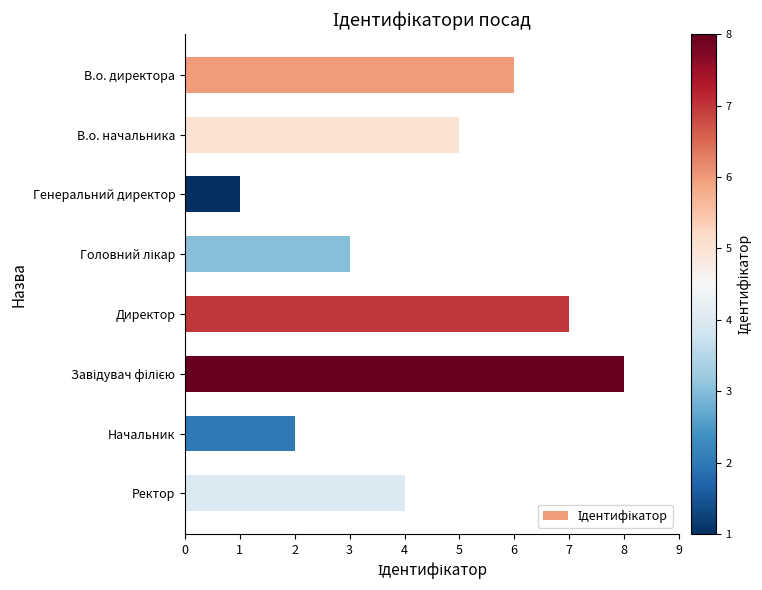

Reading bottom to top, what are all the values shown in this chart?

4	2	8	7	3	1	5	6